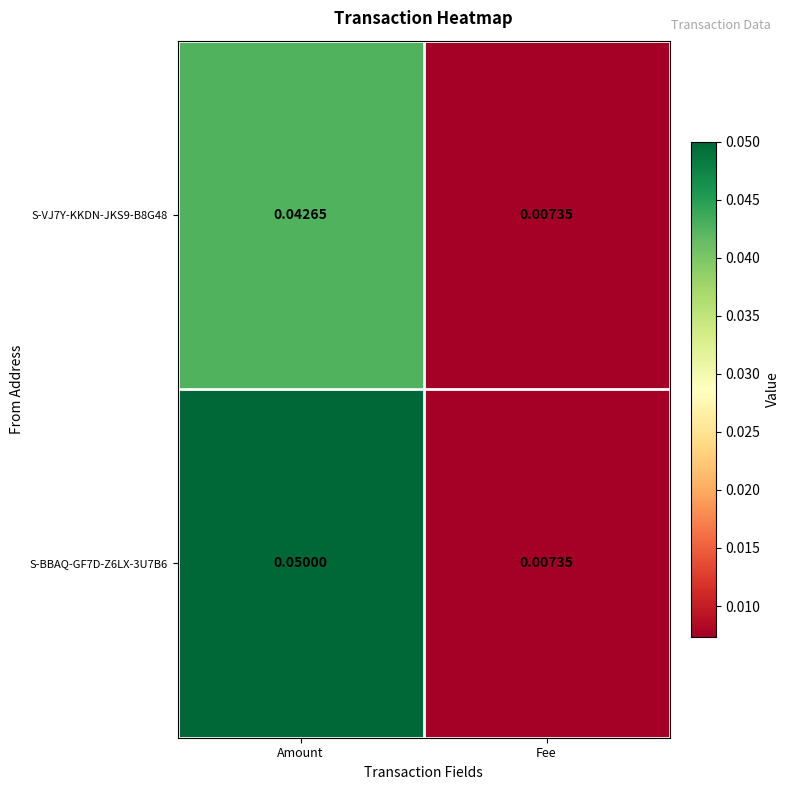

At which category does the chart reach its minimum across all series?

Fee